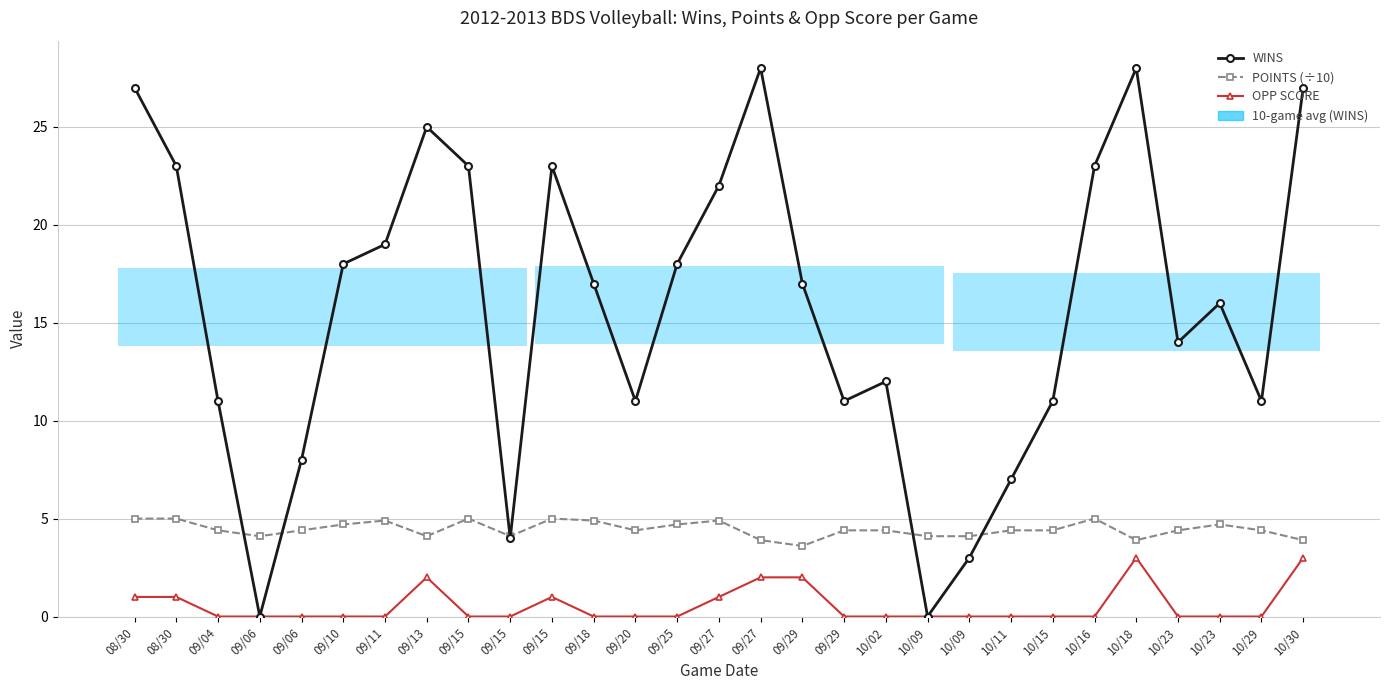

Which series has the largest total across all categories?

WINS